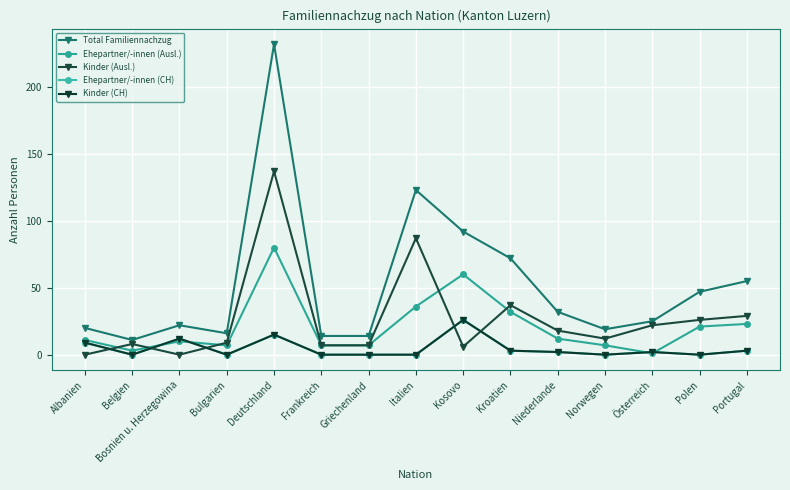

What position from the left is Österreich?

13